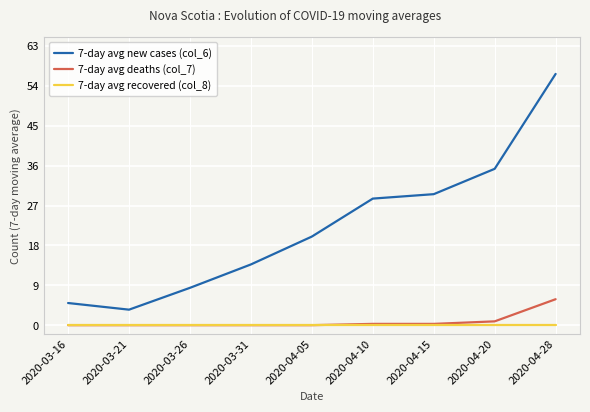

What position from the right is 2020-03-26?

7